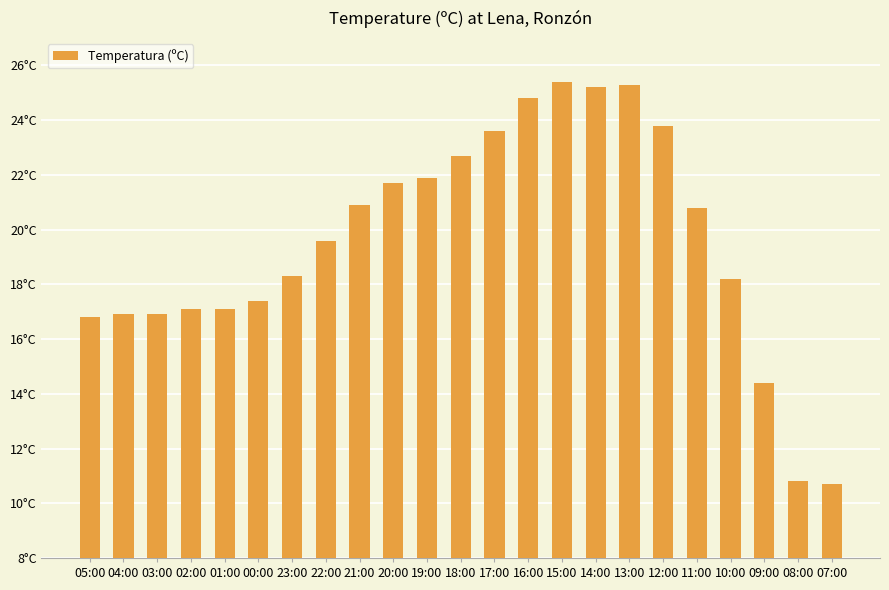

What is the minimum value shown in the chart?

10.7